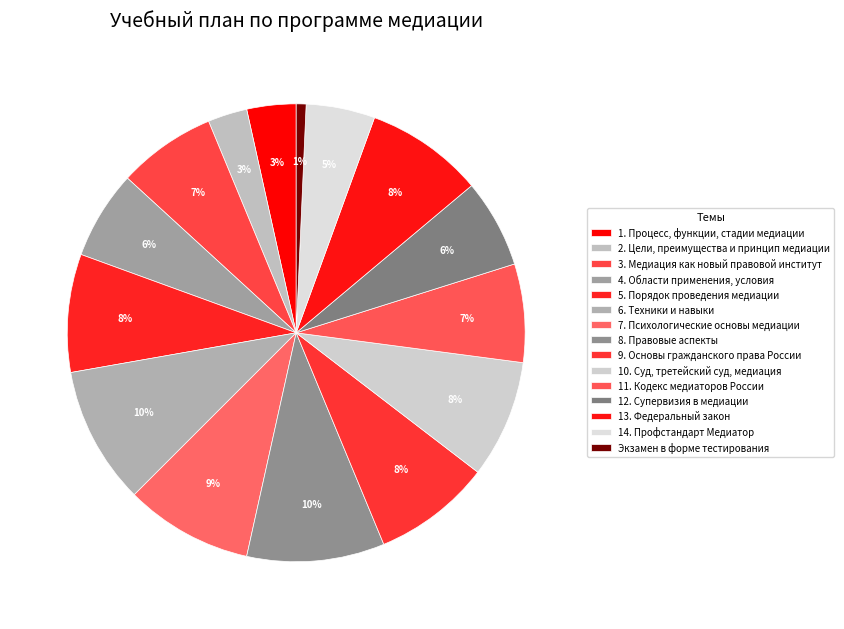

How many slices are in this pie chart?

15